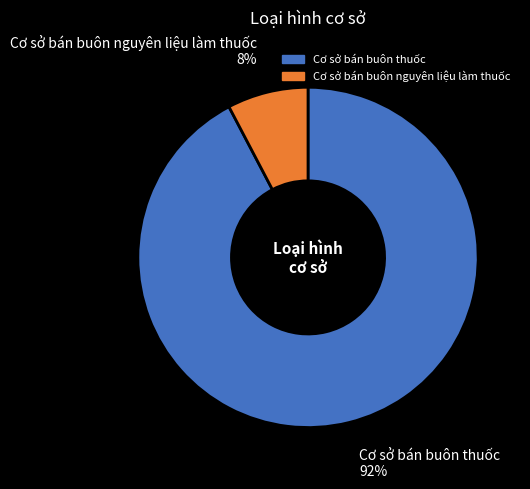

What is the majority slice?

Cơ sở bán buôn thuốc